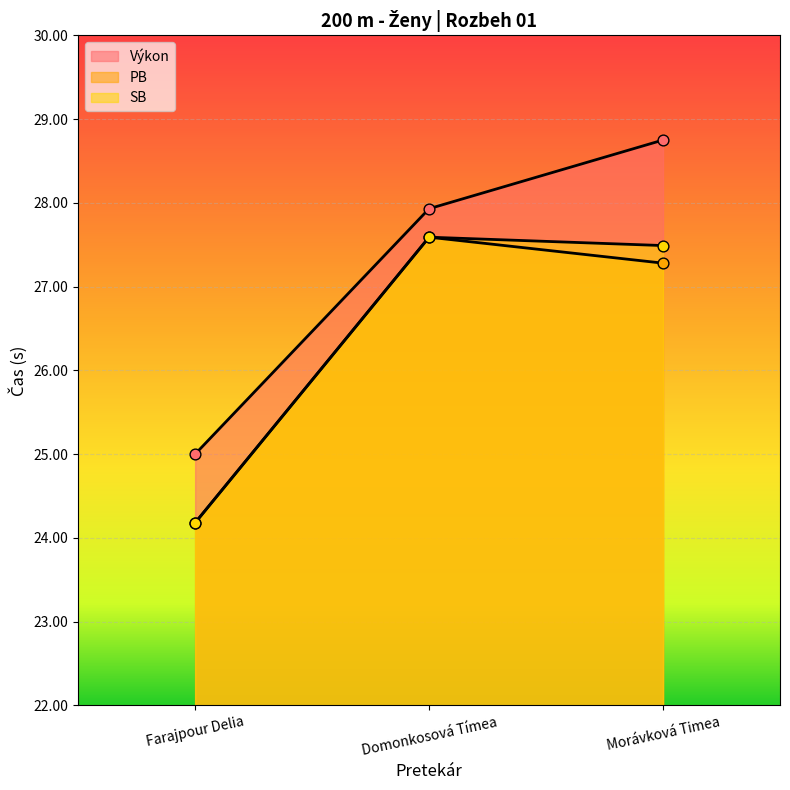

Which series has the largest total across all categories?

Výkon